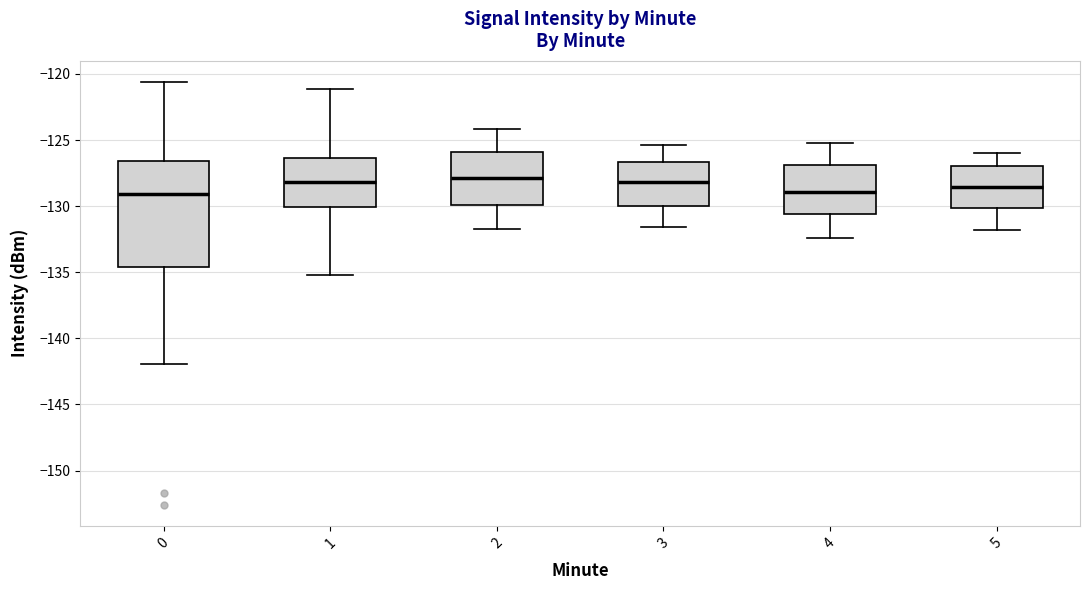

Where does the median line of the box at x = 4 sit on the y-axis? The values are not printed on the chart, so give them approximately, as read against the axis.

-129.0